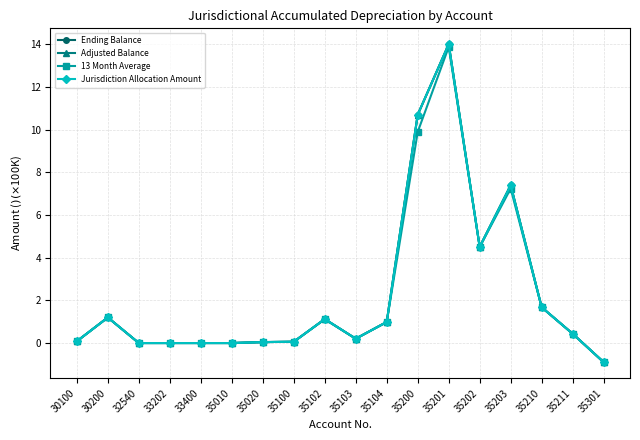

What are all the series names shown in the legend?

Ending Balance, Adjusted Balance, 13 Month Average, Jurisdiction Allocation Amount